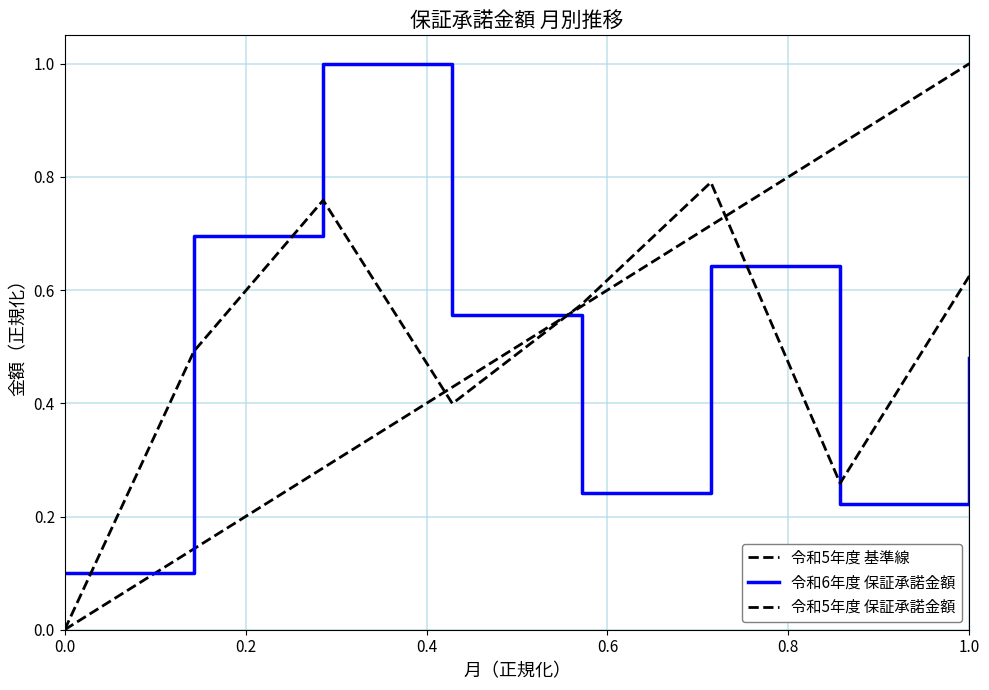

What is the total value across all series at 6?

1.8